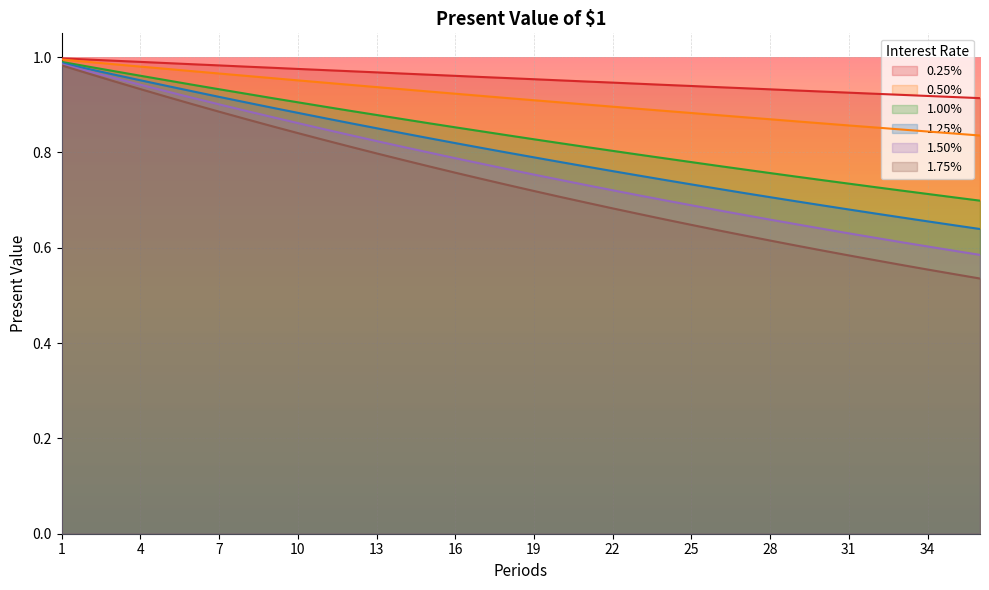

Is it true that 1.75% equals 0.5 at 17?

False